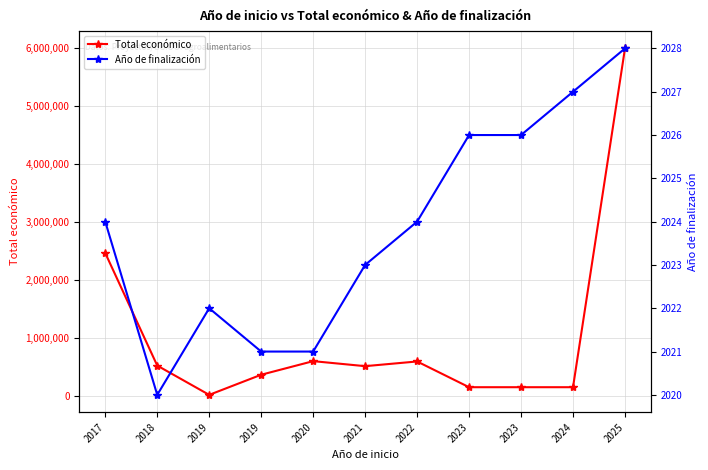

What is the total value across all series at 2018?

525042.0